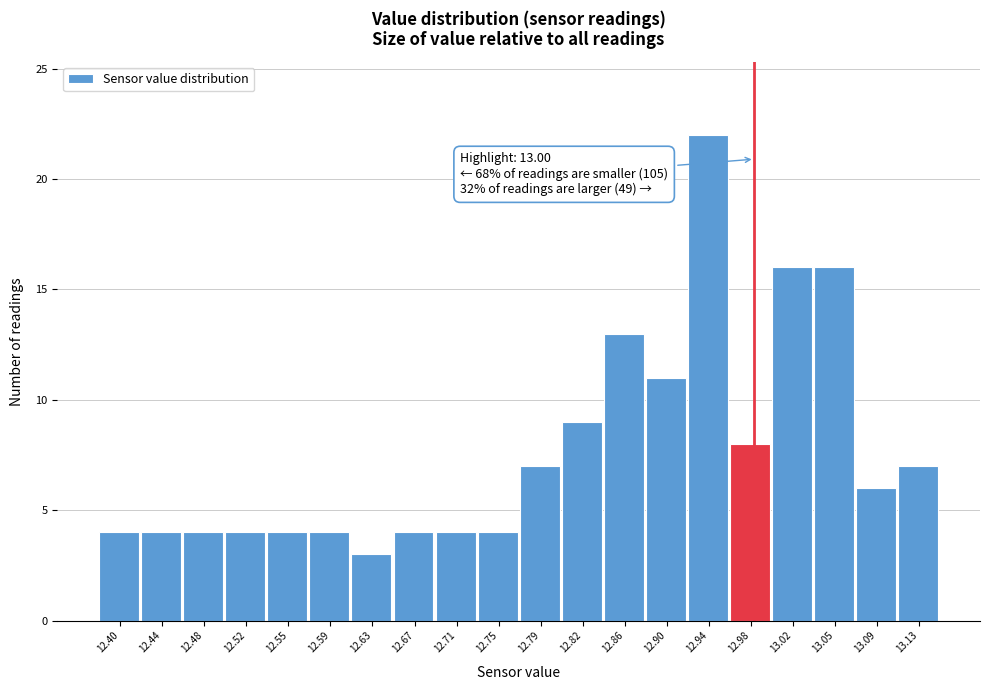

Reading right to left, list all the values displayed in this chart.

13.13=7	13.09=6	13.05=16	13.02=16	12.98=8	12.94=22	12.90=11	12.86=13	12.82=9	12.79=7	12.75=4	12.71=4	12.67=4	12.63=3	12.59=4	12.55=4	12.52=4	12.48=4	12.44=4	12.40=4